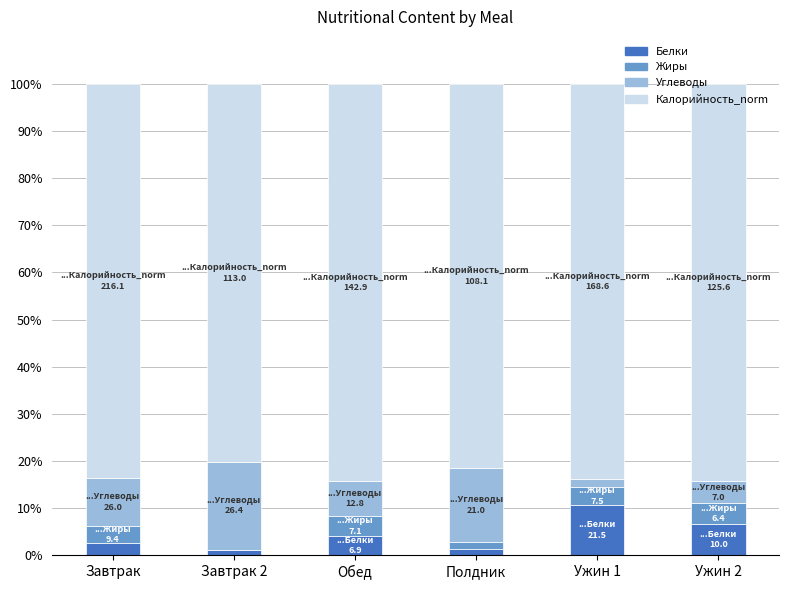

At which label does Белки reach its peak?

Ужин 1